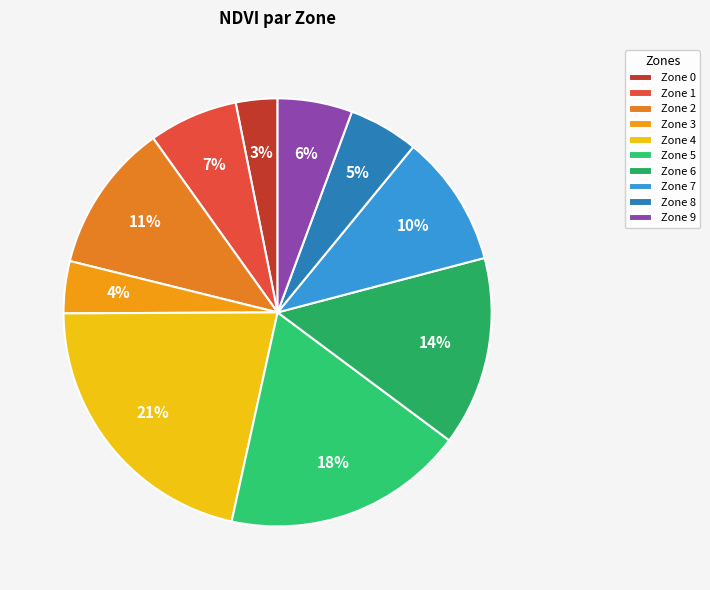

How many segments does this pie chart have?

10